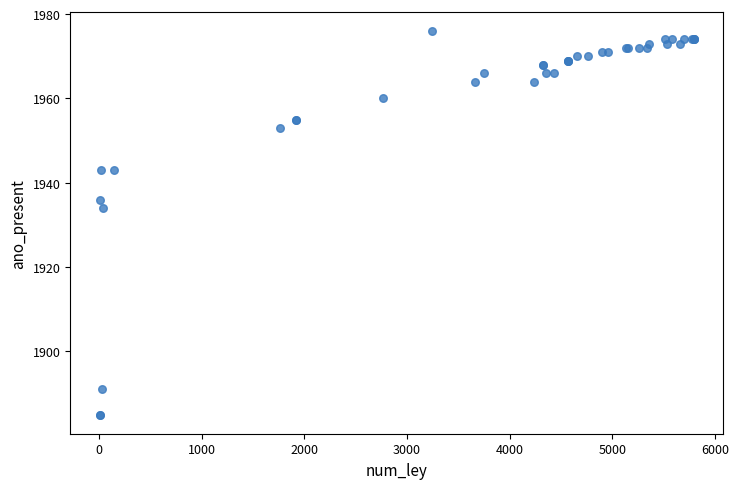

What Y value in the scatter plot is closest to 1930?

1934